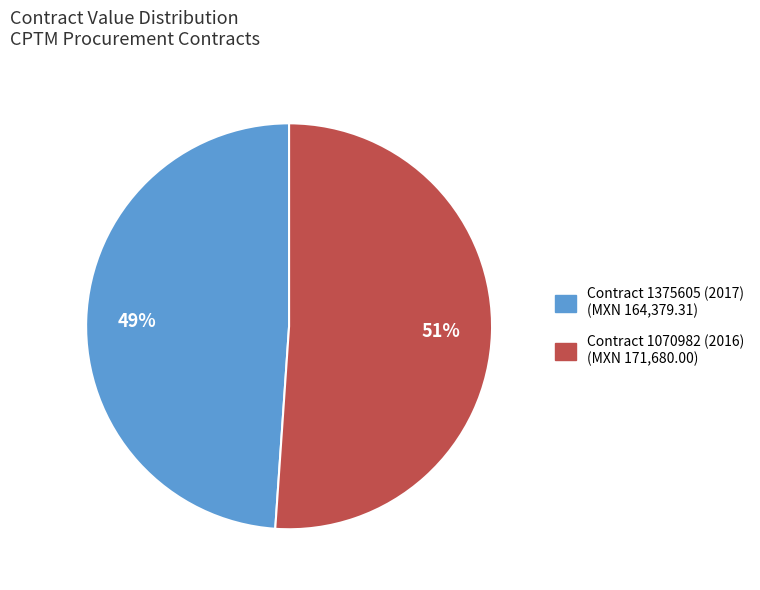

The Contract 1375605 (2017) slice represents 49% of the pie. True or false?

True